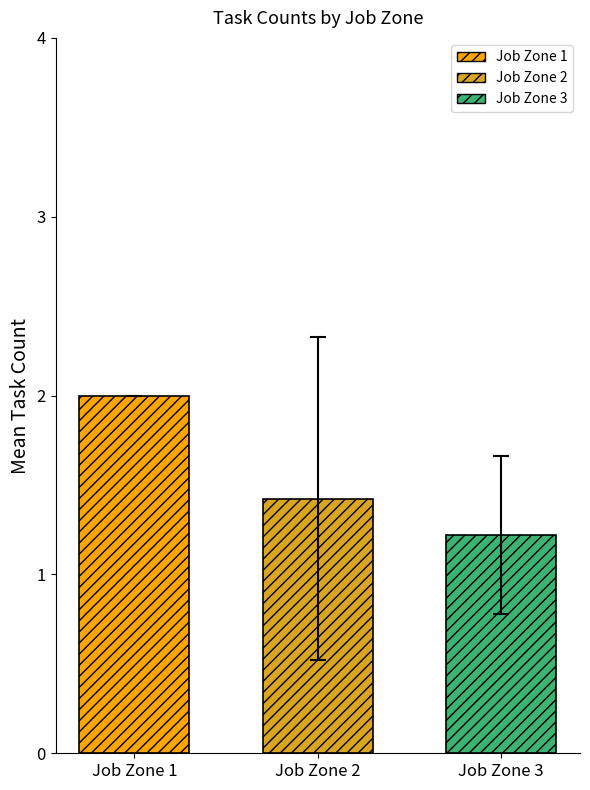

What is the difference between the maximum and minimum values?

0.8